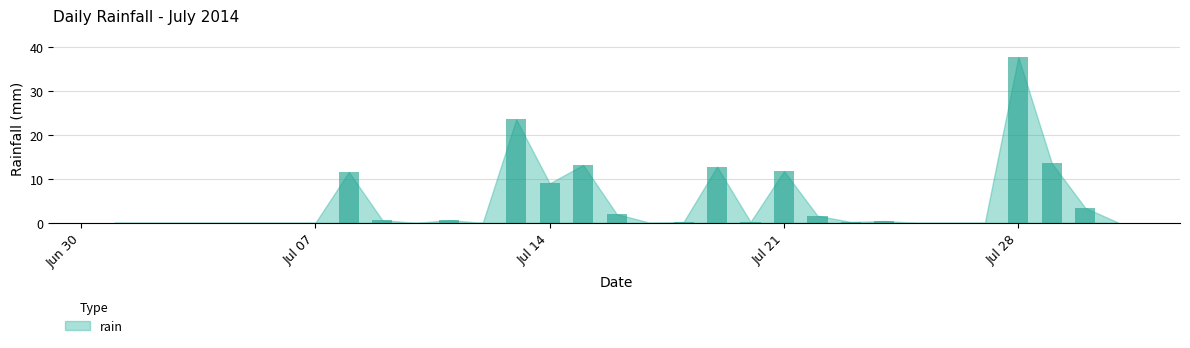

Reading left to right, transcribe all the data shown in this chart.

0.0	0.0	0.0	0.0	0.0	0.0	0.0	11.6	0.6	0.0	0.6	0.0	23.6	9.0	13.2	2.0	0.0	0.2	12.8	0.2	11.8	1.6	0.2	0.4	0.0	0.0	0.0	37.8	13.6	3.4	0.0